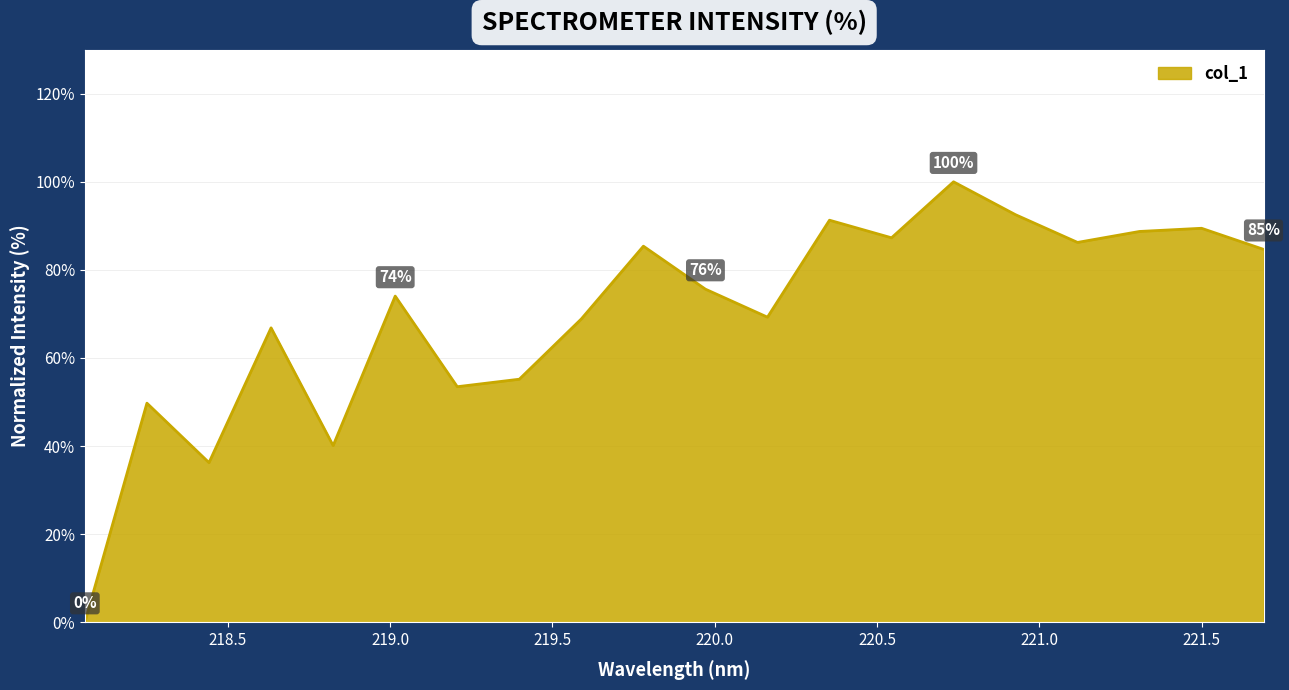

Does the chart have visible grid lines?

Yes